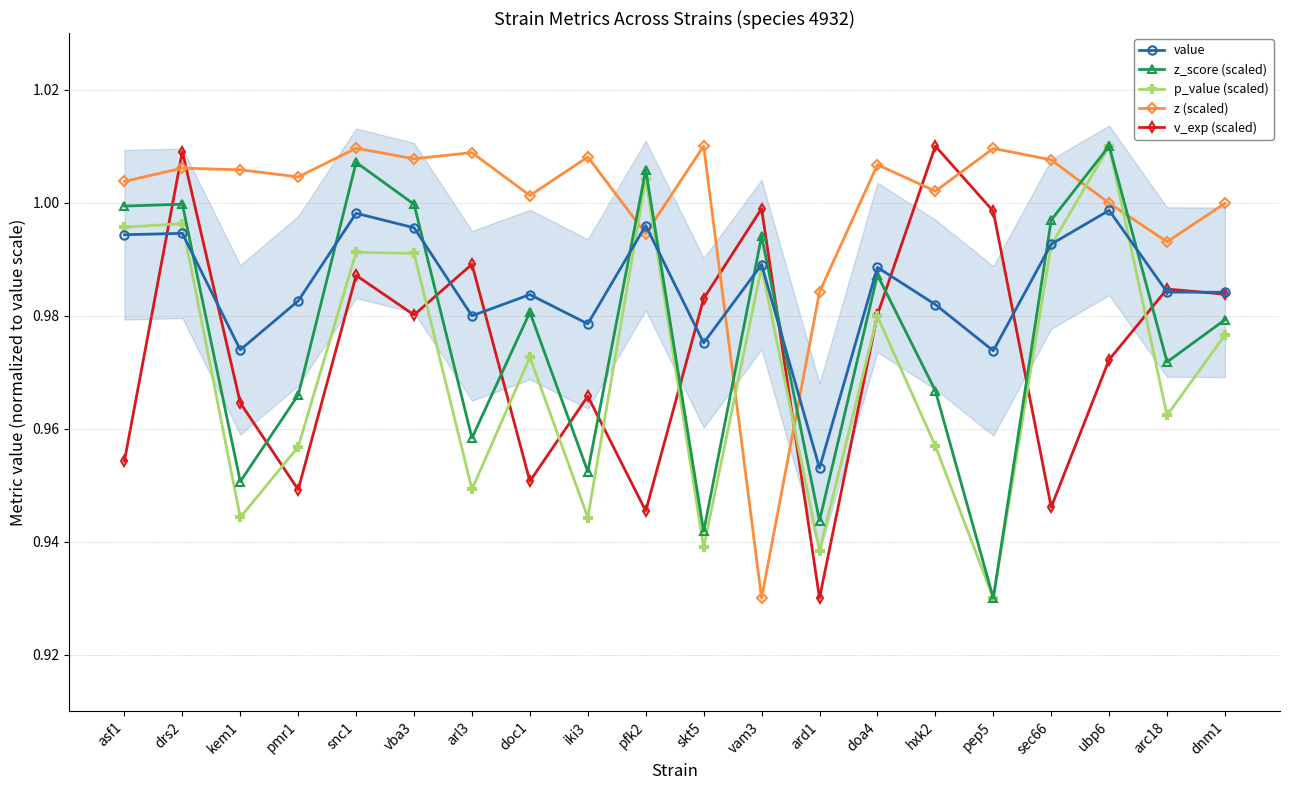

Between arl3 and vam3, which is larger?

vam3